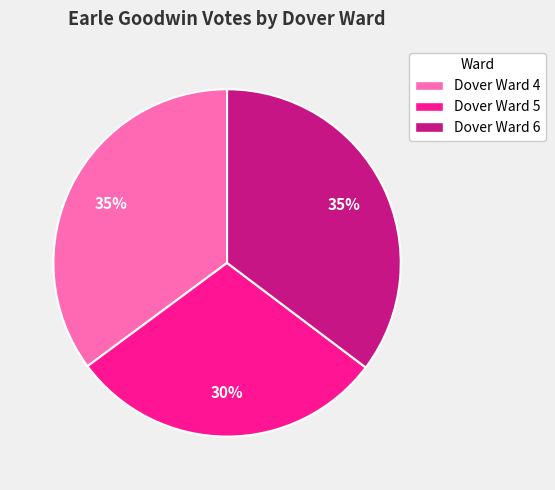

Is Dover Ward 5 the majority of the pie?

No